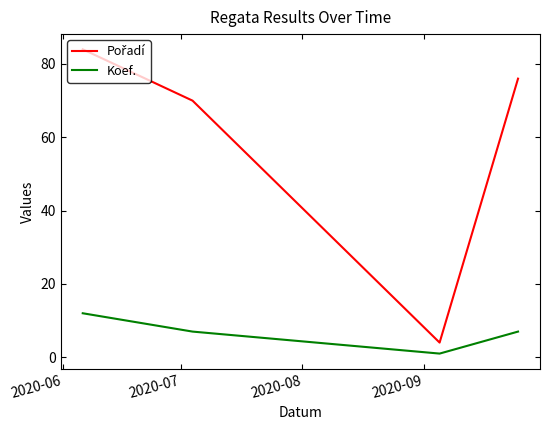

Is this an area chart (filled region under the line)?

No